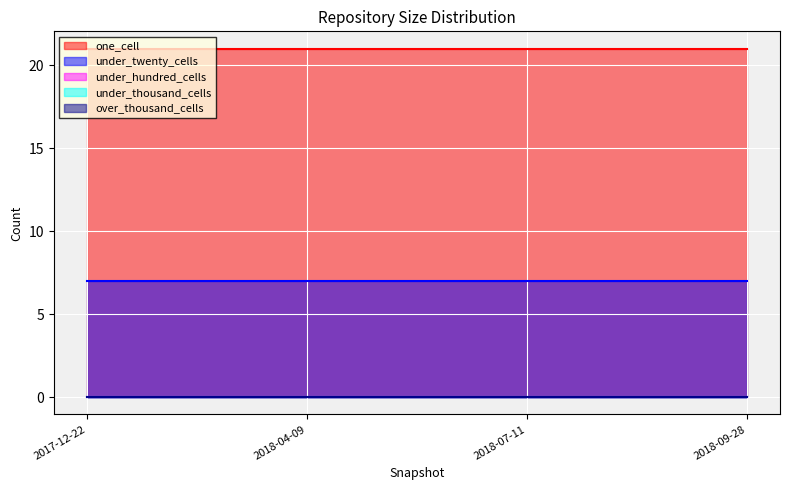

What are all the series names shown in the legend?

one_cell, under_twenty_cells, under_hundred_cells, under_thousand_cells, over_thousand_cells